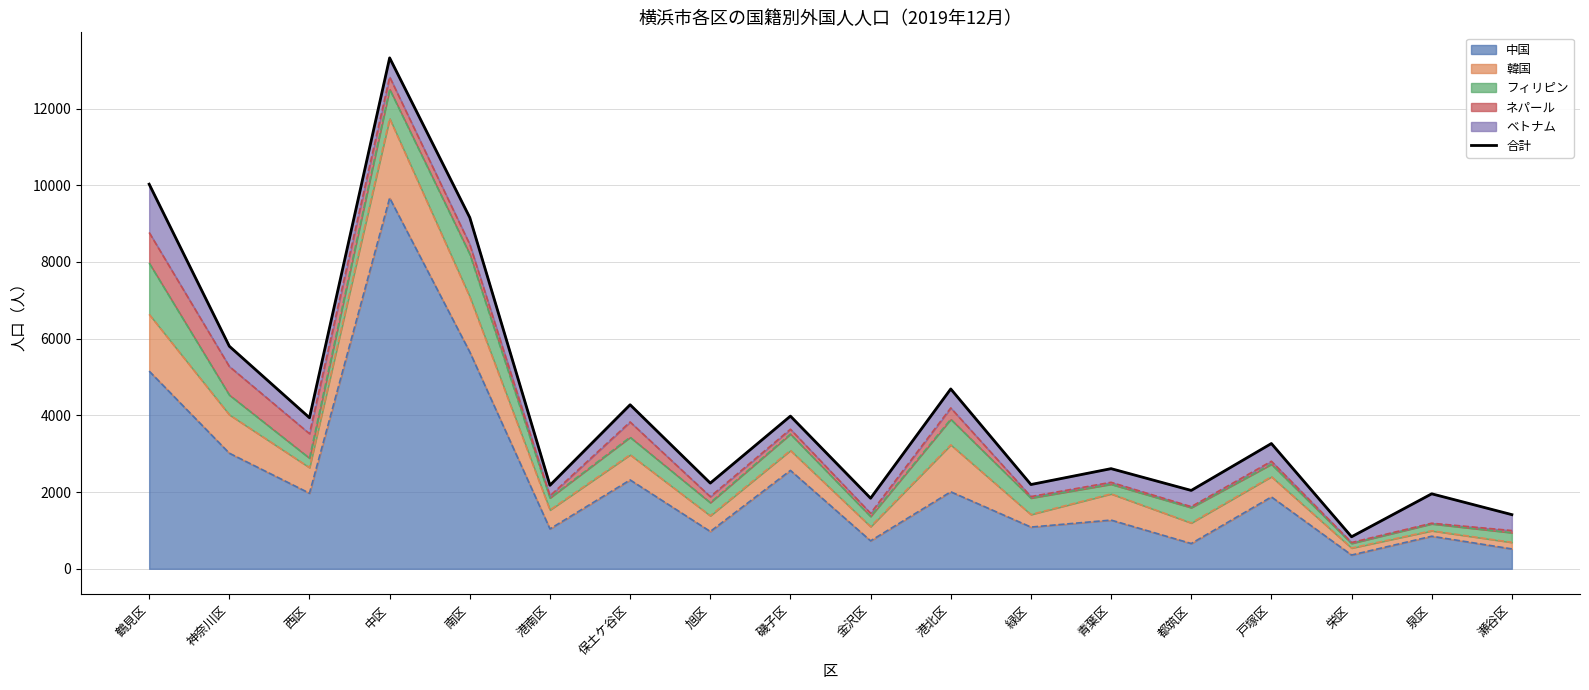

What is the value of the 1st point from the left?

10028